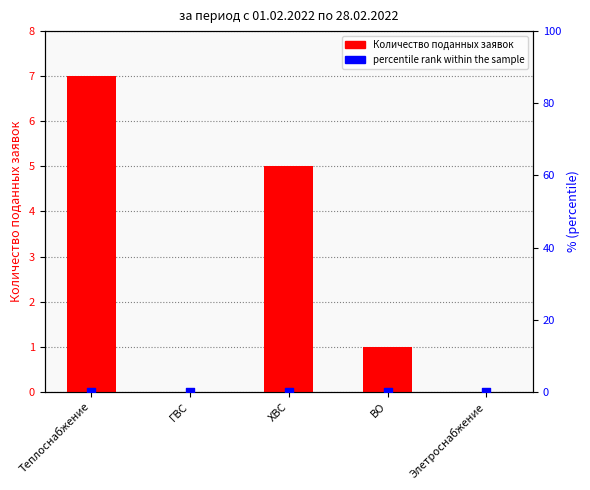

Which series contains the highest Y value?

Количество поданных заявок